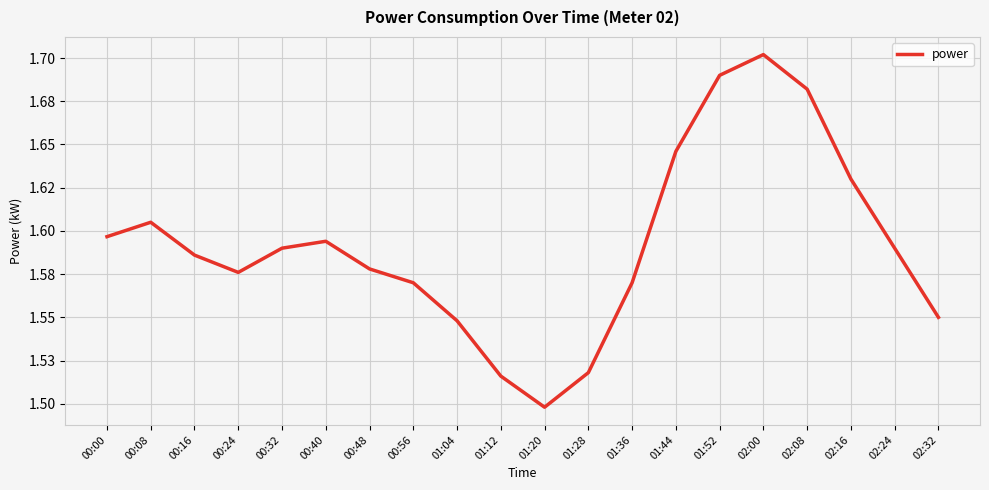

What is the smallest value displayed?

1.5